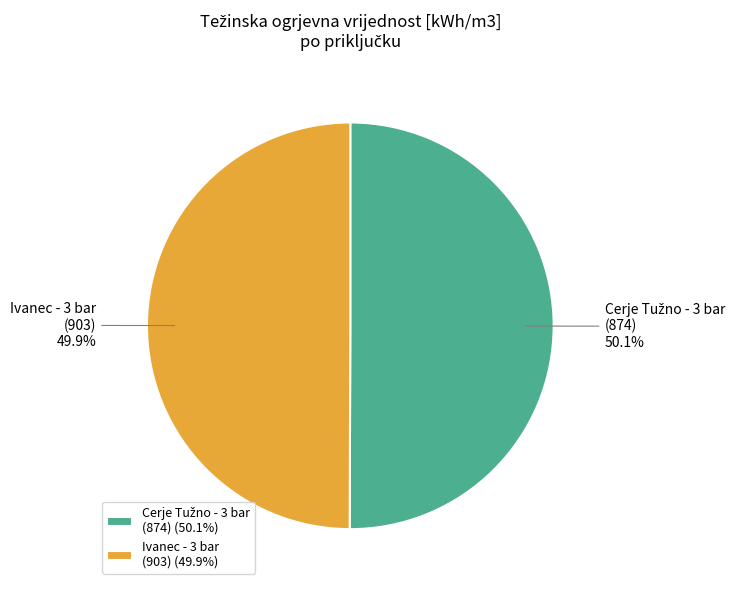

Is there a majority slice in this chart?

Yes